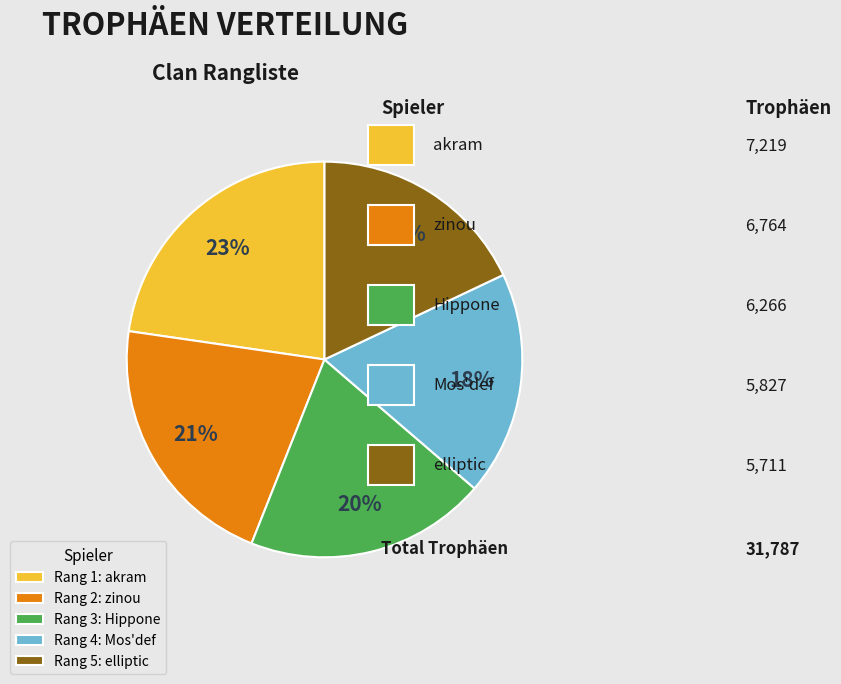

What is the ratio of the value at Rang 3: Hippone to the value at Rang 5: elliptic?

1.1